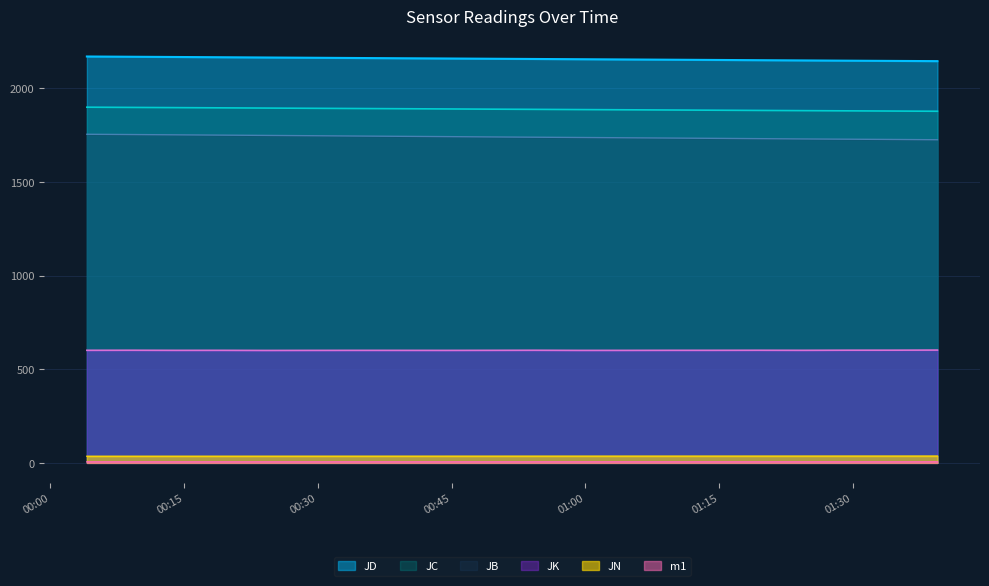

At which label does JN reach its peak?

2018-04-04 01:39:30